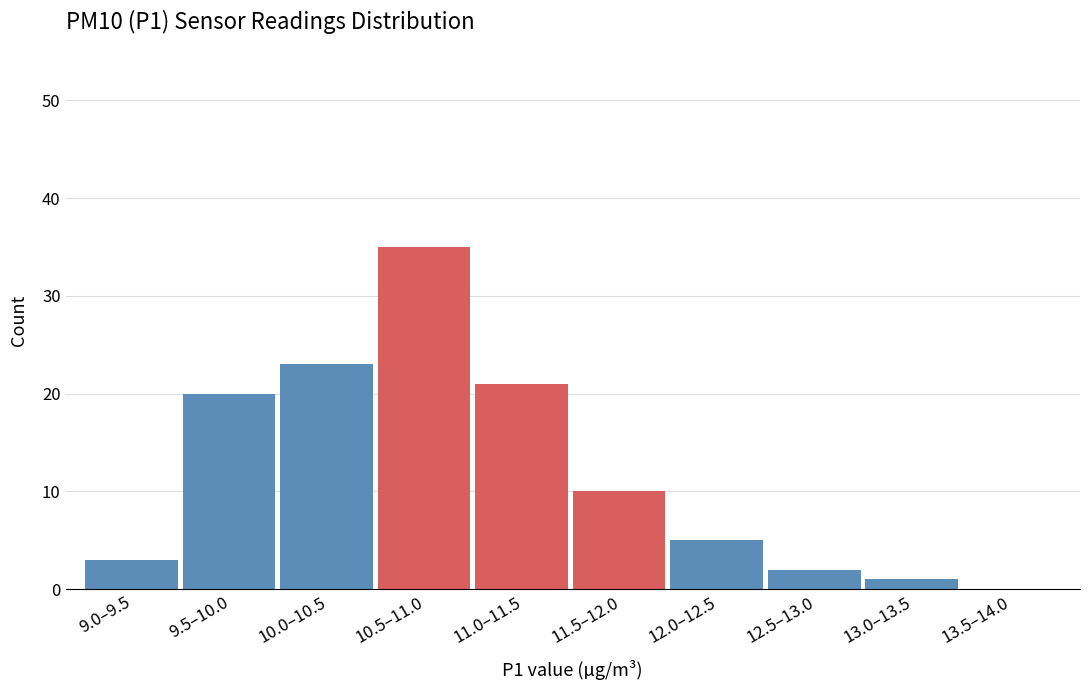

Reading left to right, list all the values displayed in this chart.

9.0–9.5=3	9.5–10.0=20	10.0–10.5=23	10.5–11.0=35	11.0–11.5=21	11.5–12.0=10	12.0–12.5=5	12.5–13.0=2	13.0–13.5=1	13.5–14.0=0